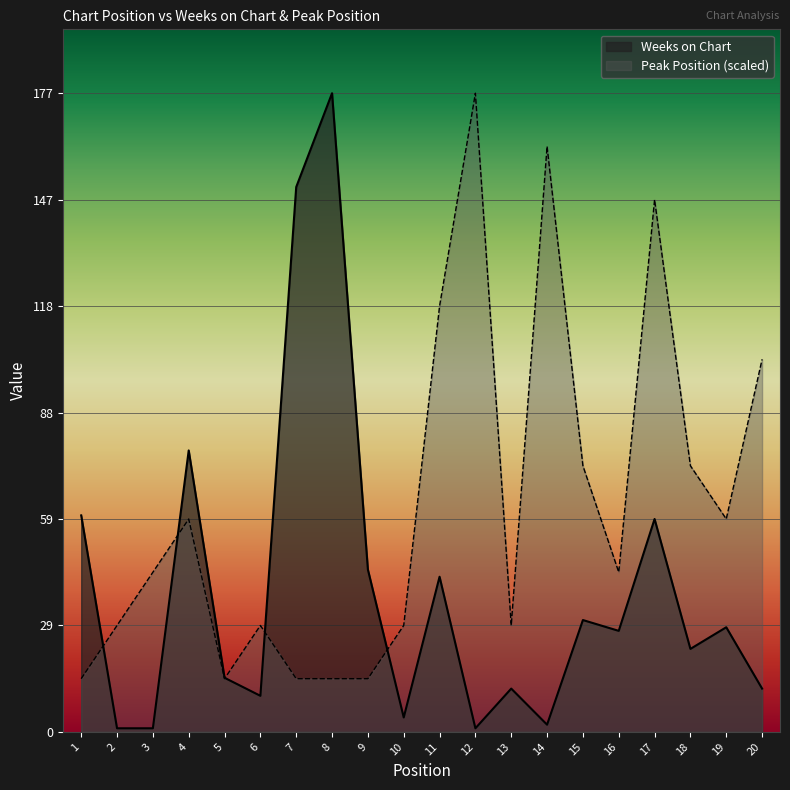

Rank the categories by Peak Position value from lowest to highest.

1, 5, 7, 8, 9, 2, 6, 10, 13, 3, 16, 4, 19, 15, 18, 20, 11, 17, 14, 12